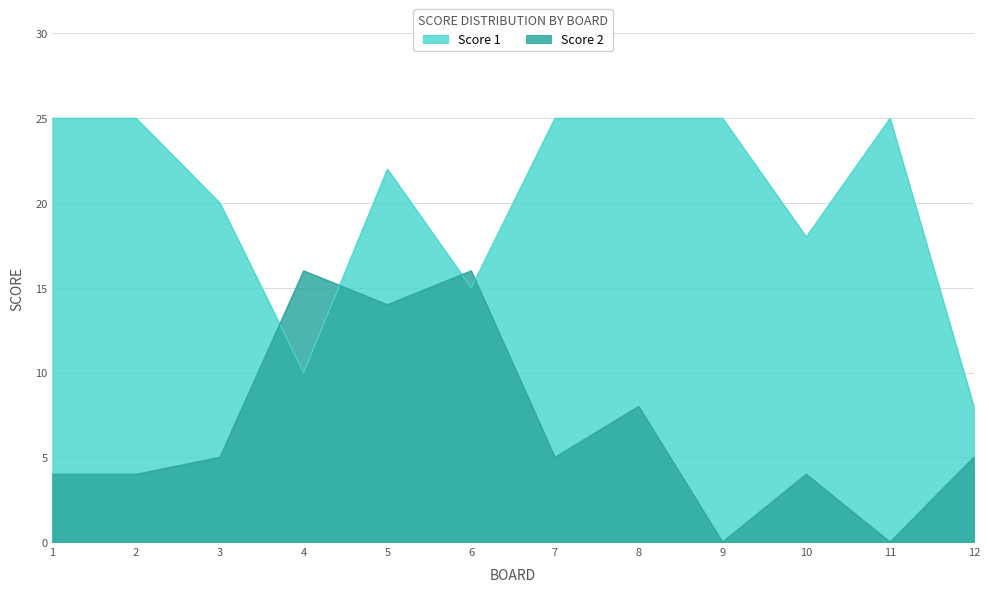

Which has a higher value, 3 or 10?

3